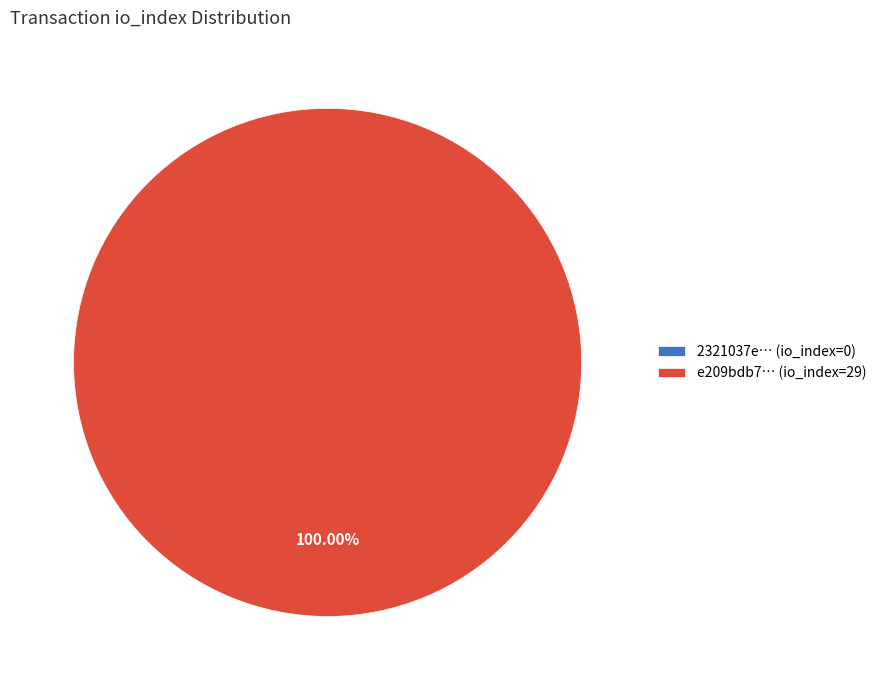

To the nearest percent, what is the average slice percentage?

50%